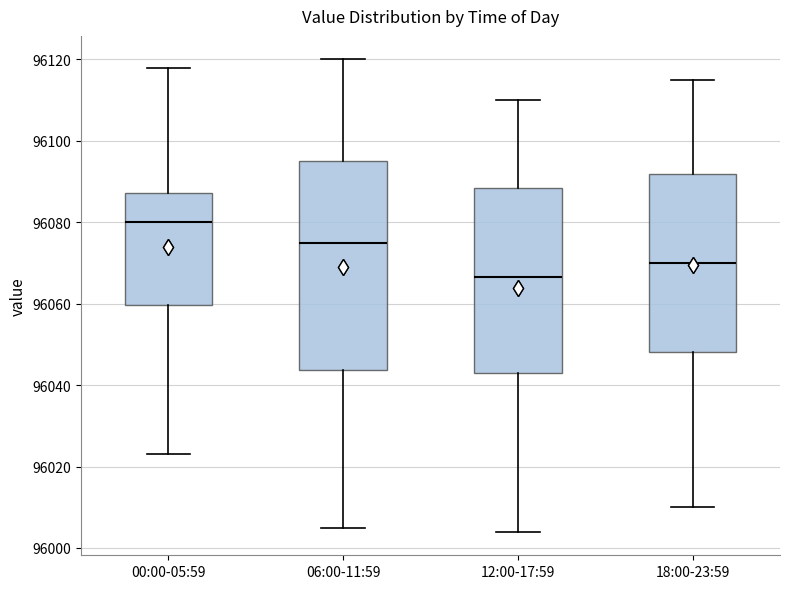

Which box has the highest median line?

00:00-05:59